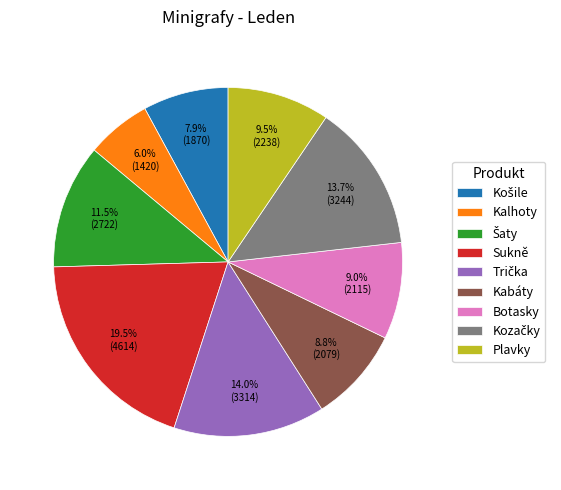

Approximately how many times larger is the value at Kabáty compared to Plavky?

0.9